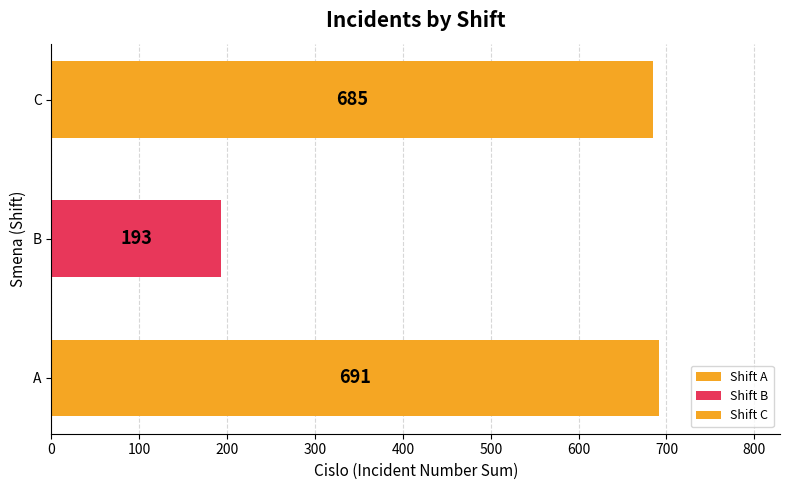

Where is the data nearest to the value 442?

C